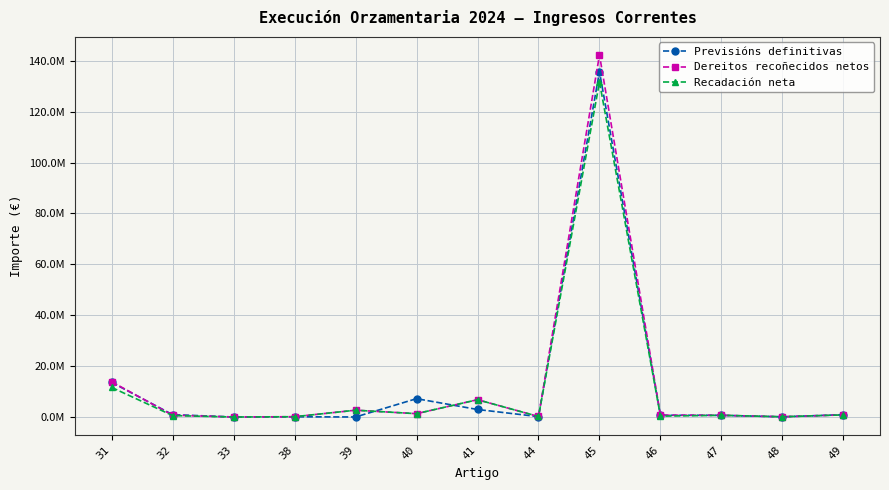

Rank the categories by Dereitos recoñecidos netos value from lowest to highest.

33, 48, 38, 44, 47, 46, 32, 49, 40, 39, 41, 31, 45